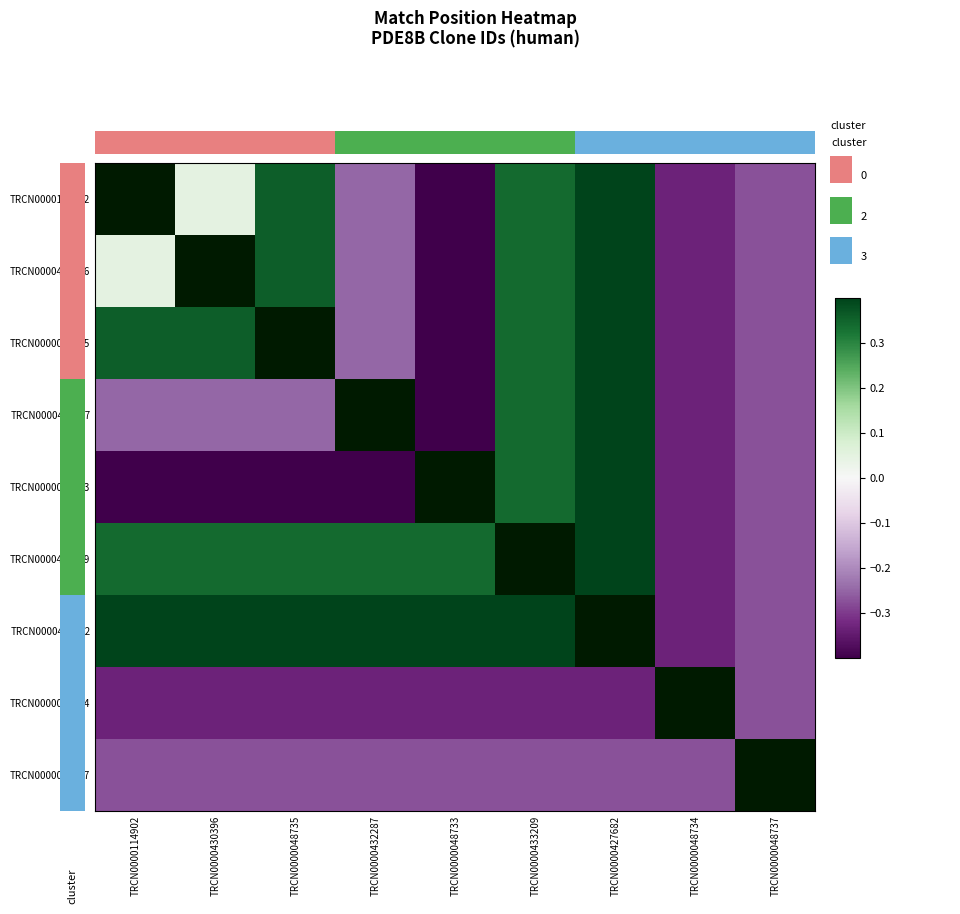

What is the difference between the TRCN0000048734 values at TRCN0000048737 and TRCN0000433209?

0.1